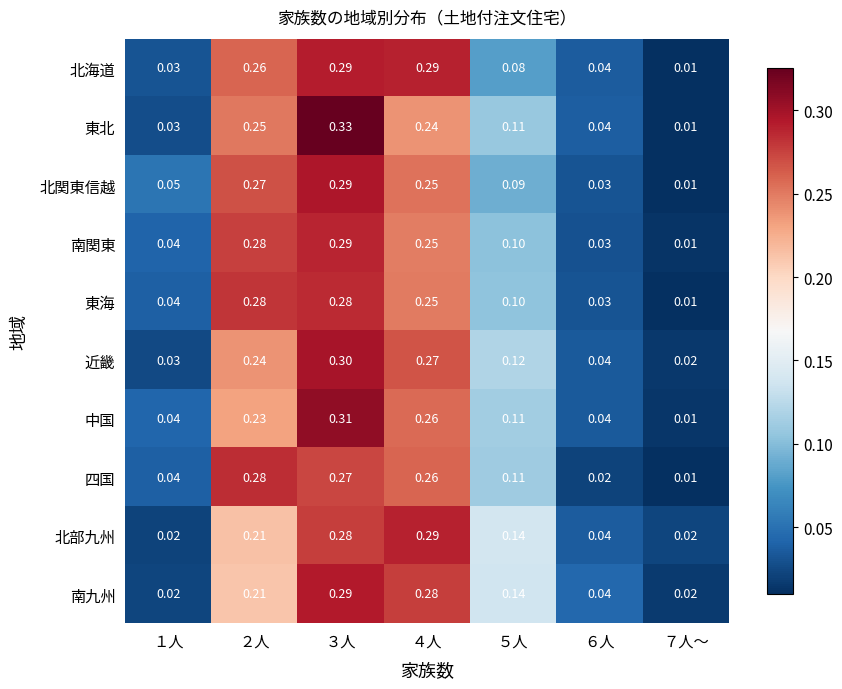

Is the value of 南九州 at ２人 greater than the value of 南関東 at ６人?

Yes